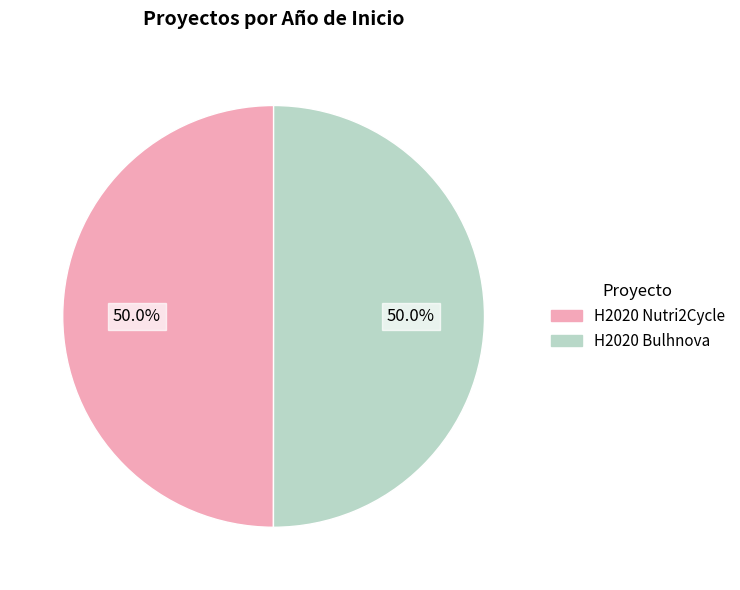

Approximately how many times larger is the value at H2020 Nutri2Cycle compared to H2020 Bulhnova?

1.0